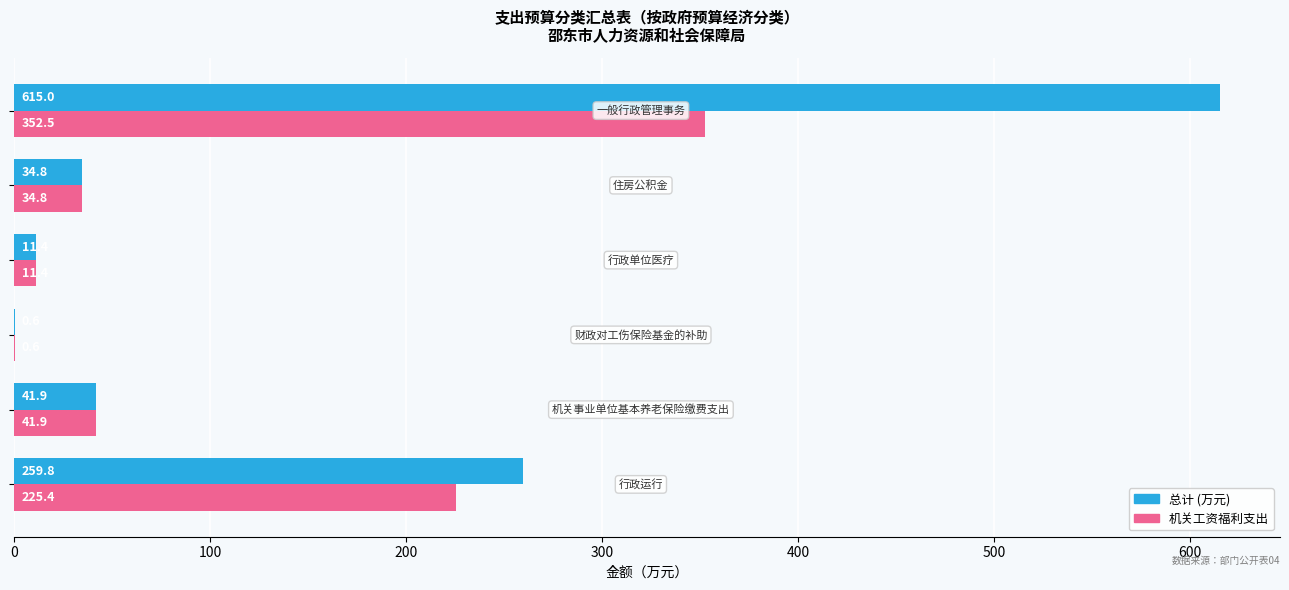

Which series has the largest total across all categories?

总计 (万元)